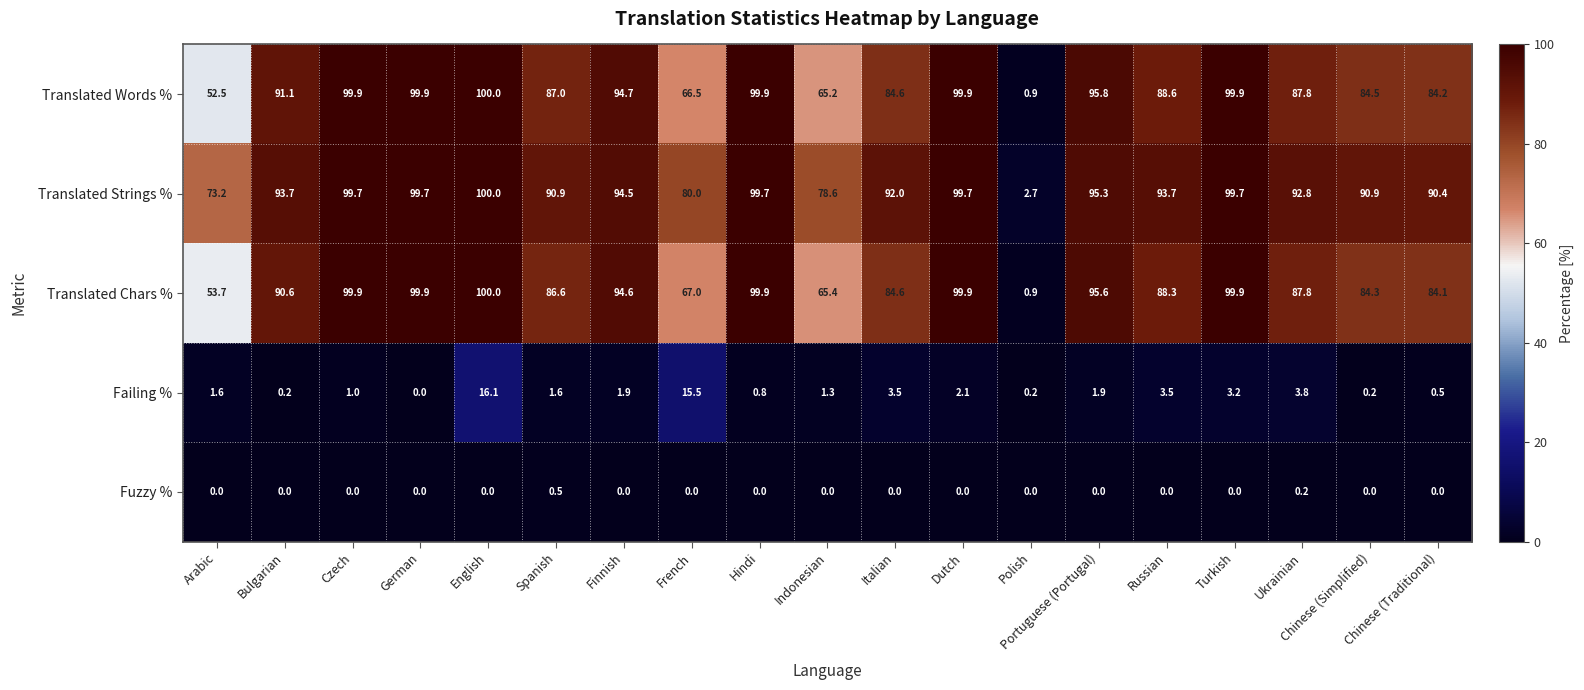

What is the difference between the maximum and minimum values in the Failing % series?

16.1